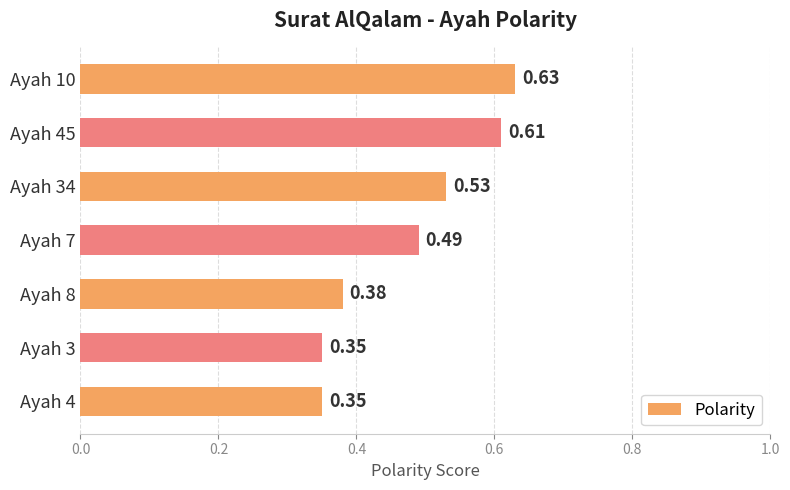

Which label corresponds to the largest value in the chart?

Ayah 10